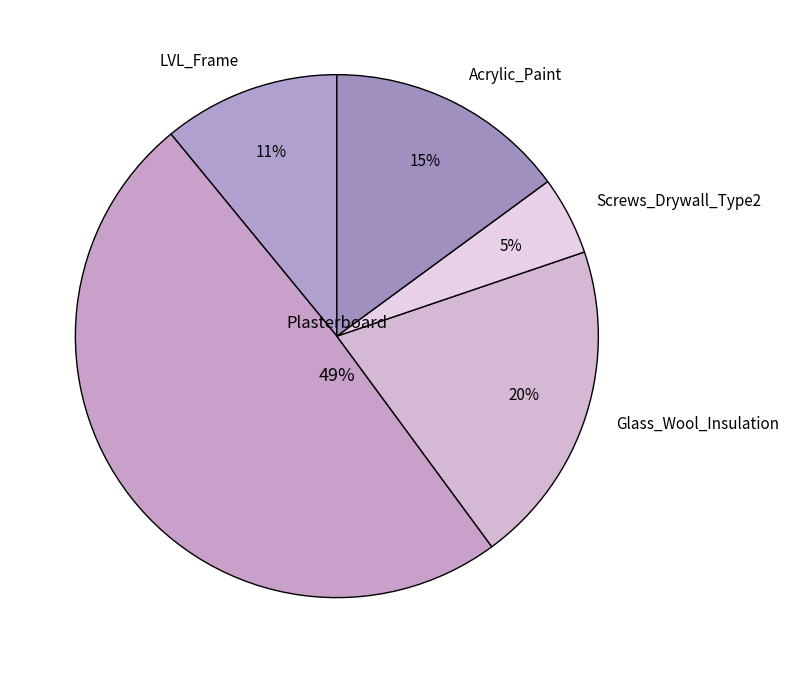

To the nearest percent, what portion does Plasterboard represent?

49%